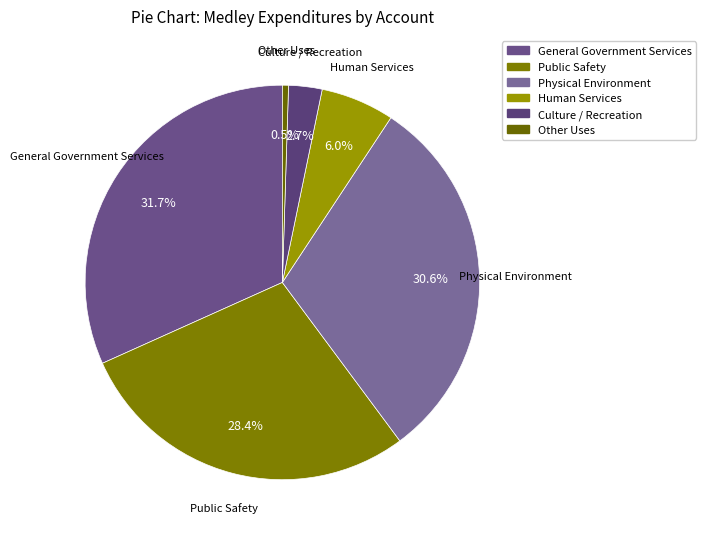

What is the smallest slice in the pie chart?

Other Uses